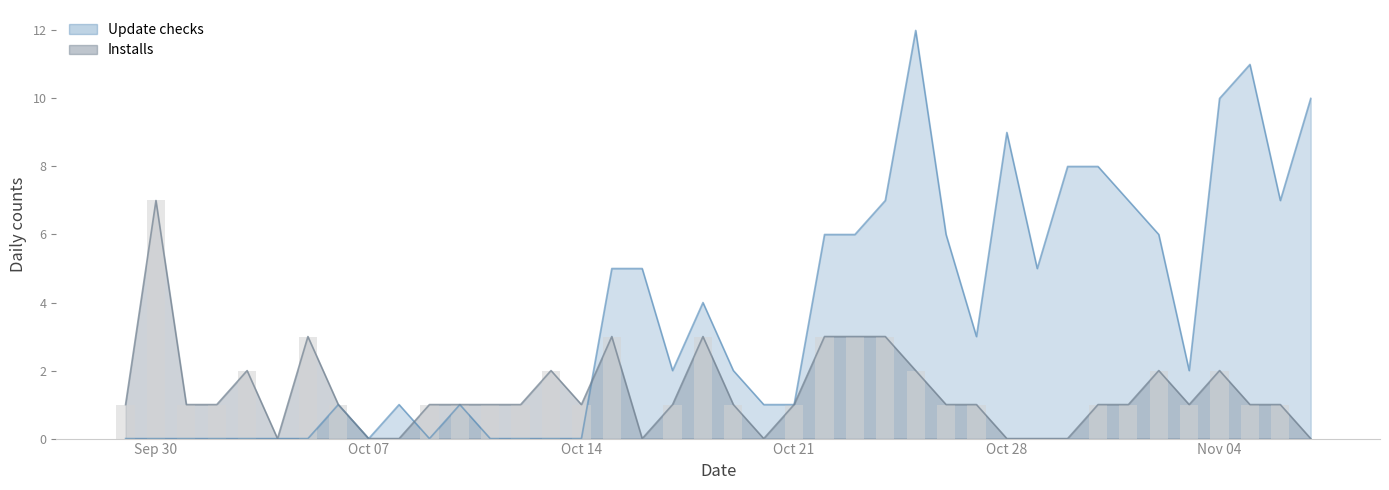

What is the difference between the second highest and minimum values in the Installs series?

3